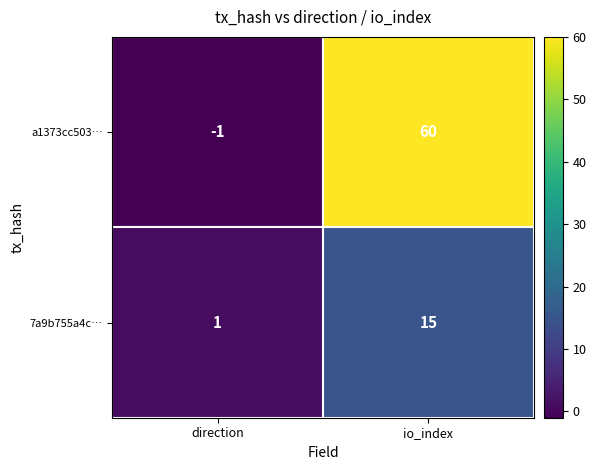

What is the sum of the a1373cc503… values at direction and io_index?

59